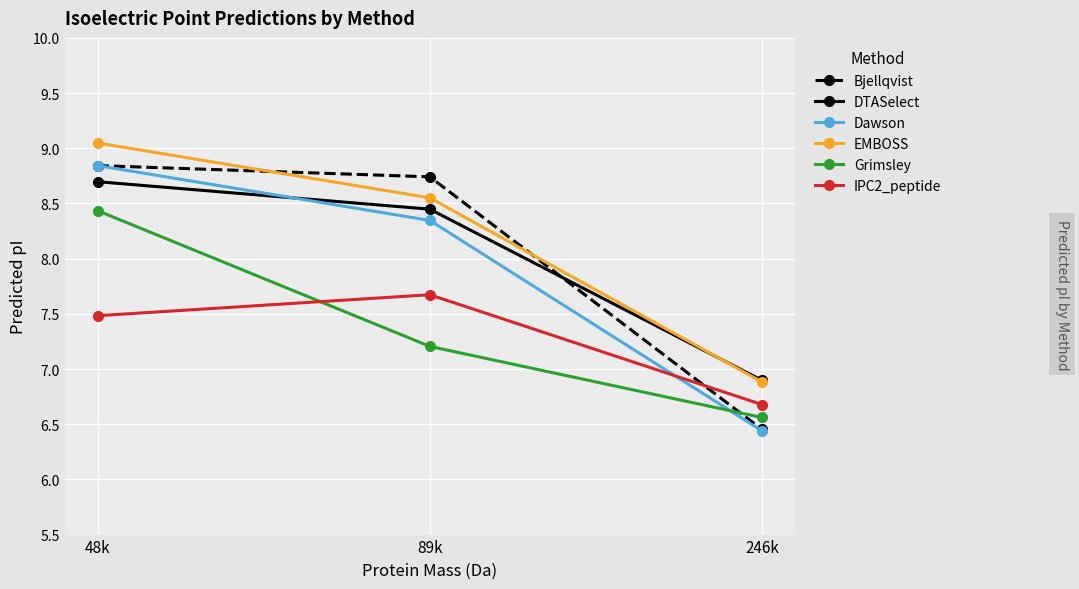

What is the difference between the Grimsley values at 48k and 89k?

1.2